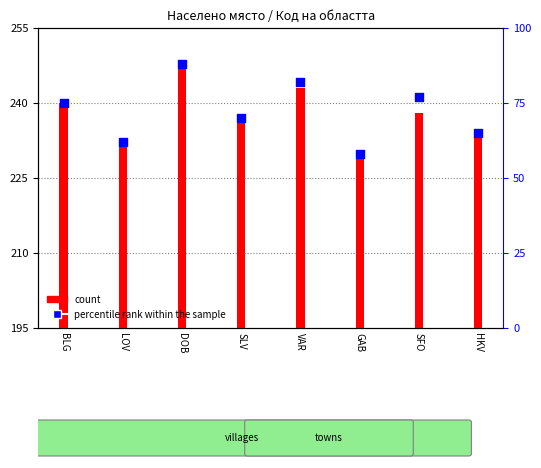

What are all the series names shown in the legend?

count, percentile rank within the sample